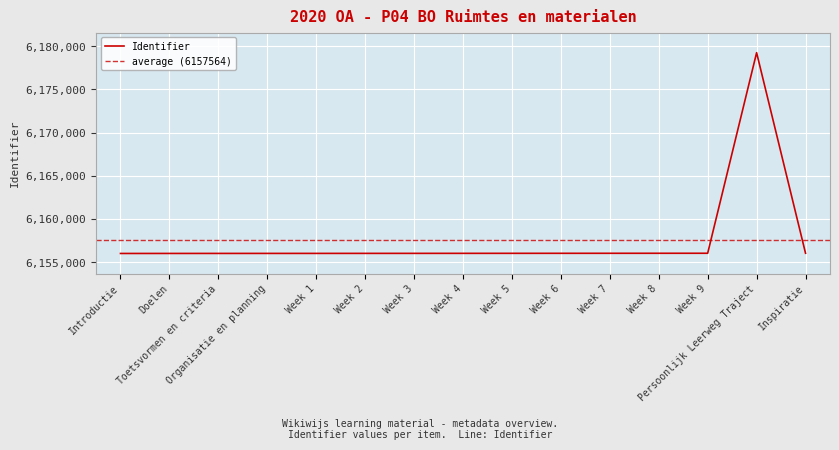

What is the sum of all values?

92363453